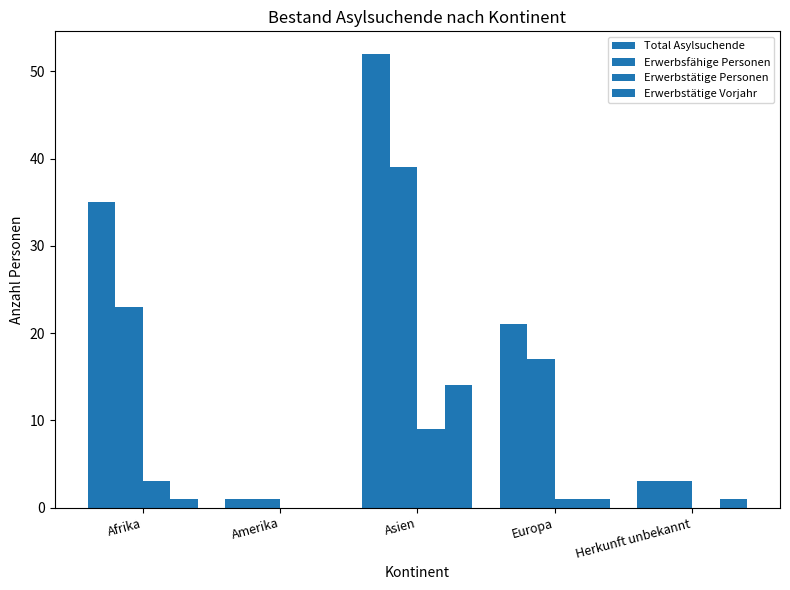

What is the greatest value displayed?

52